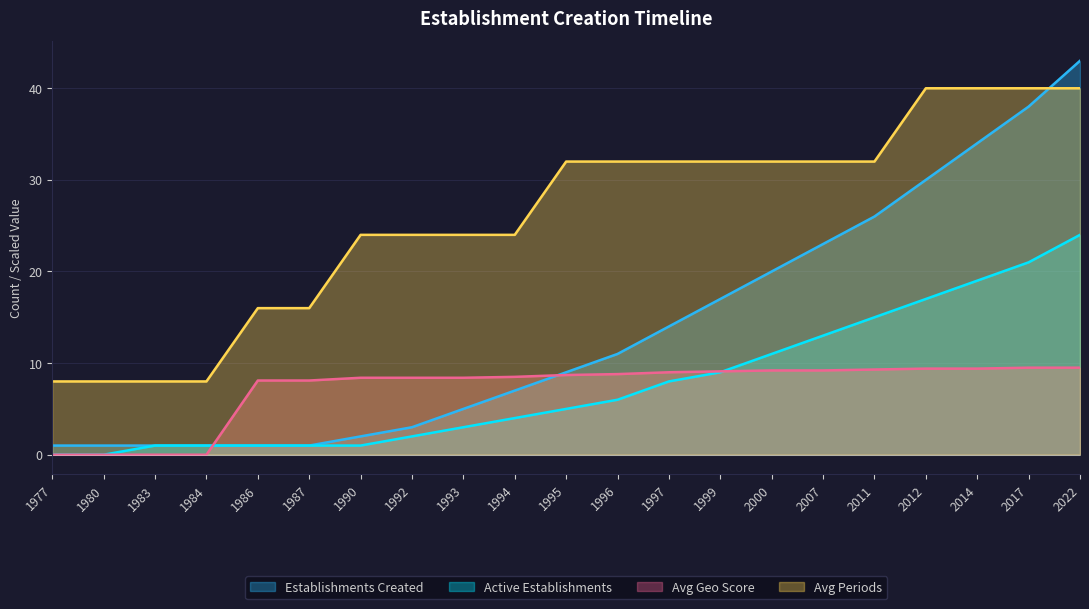

At which label does Active Establishments reach its minimum?

1977